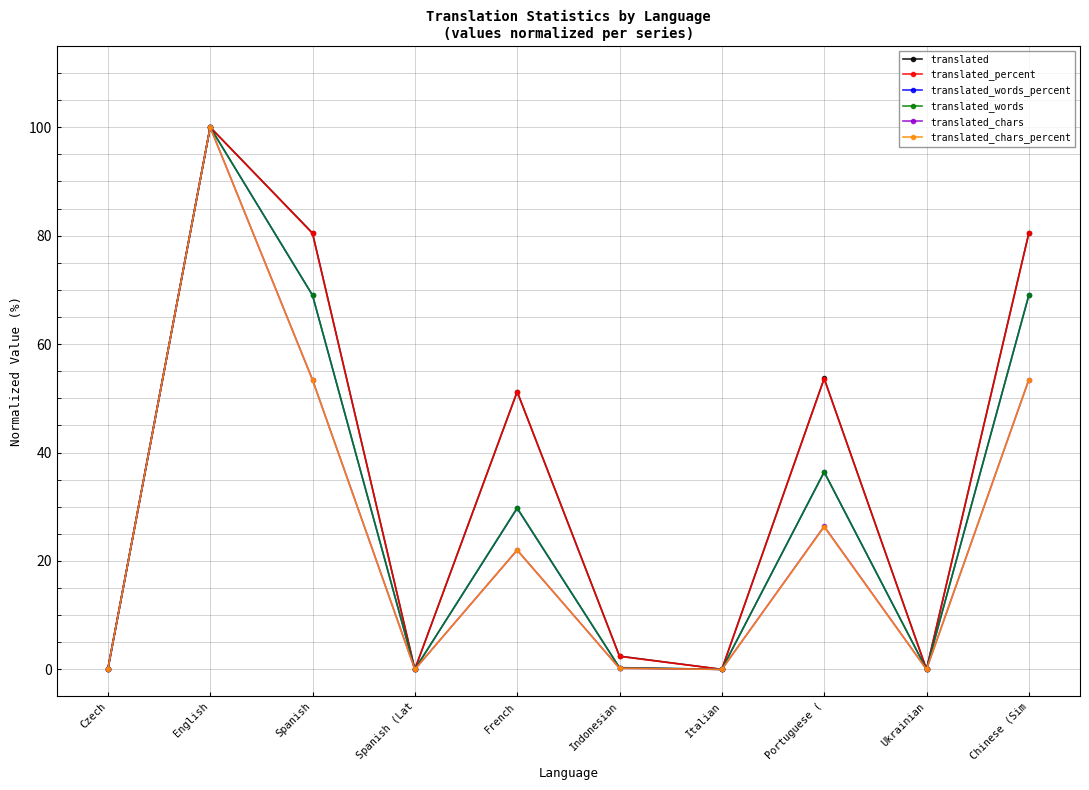

The translated_chars_percent series shows 0.0 at Spanish (Lat. True or false?

True